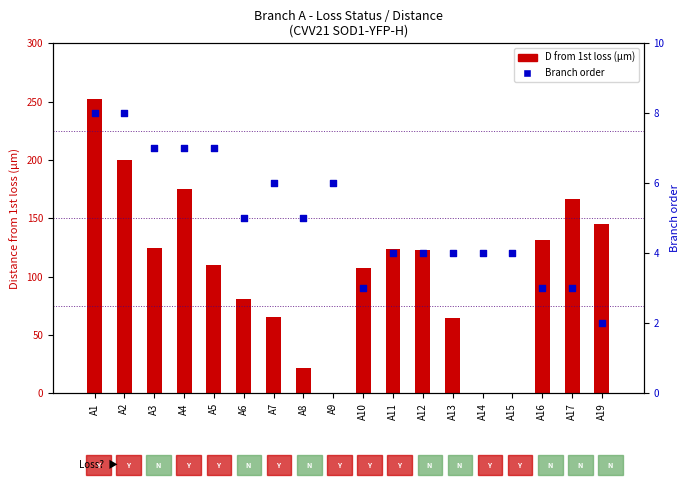

Which series contains the highest Y value?

D from 1st loss (µm)